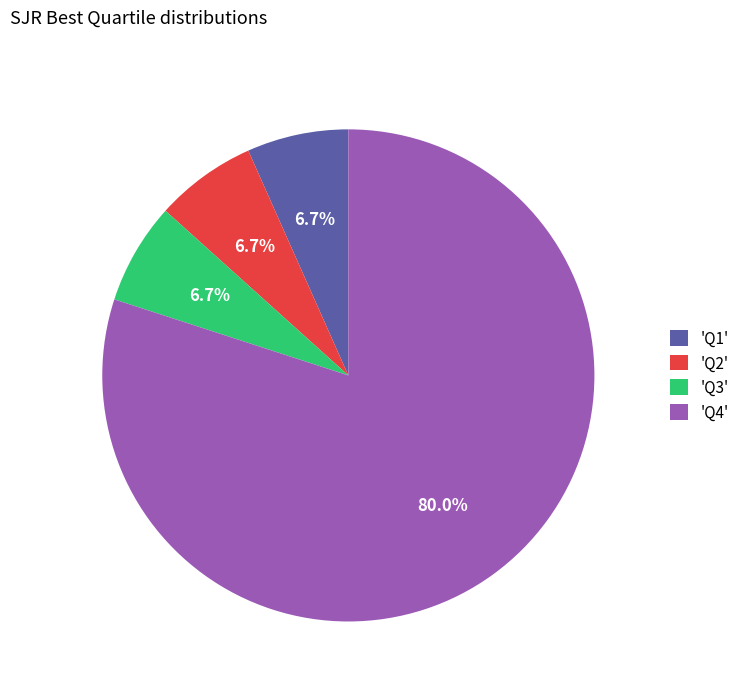

Is there any slice that represents more than half of the pie?

Yes